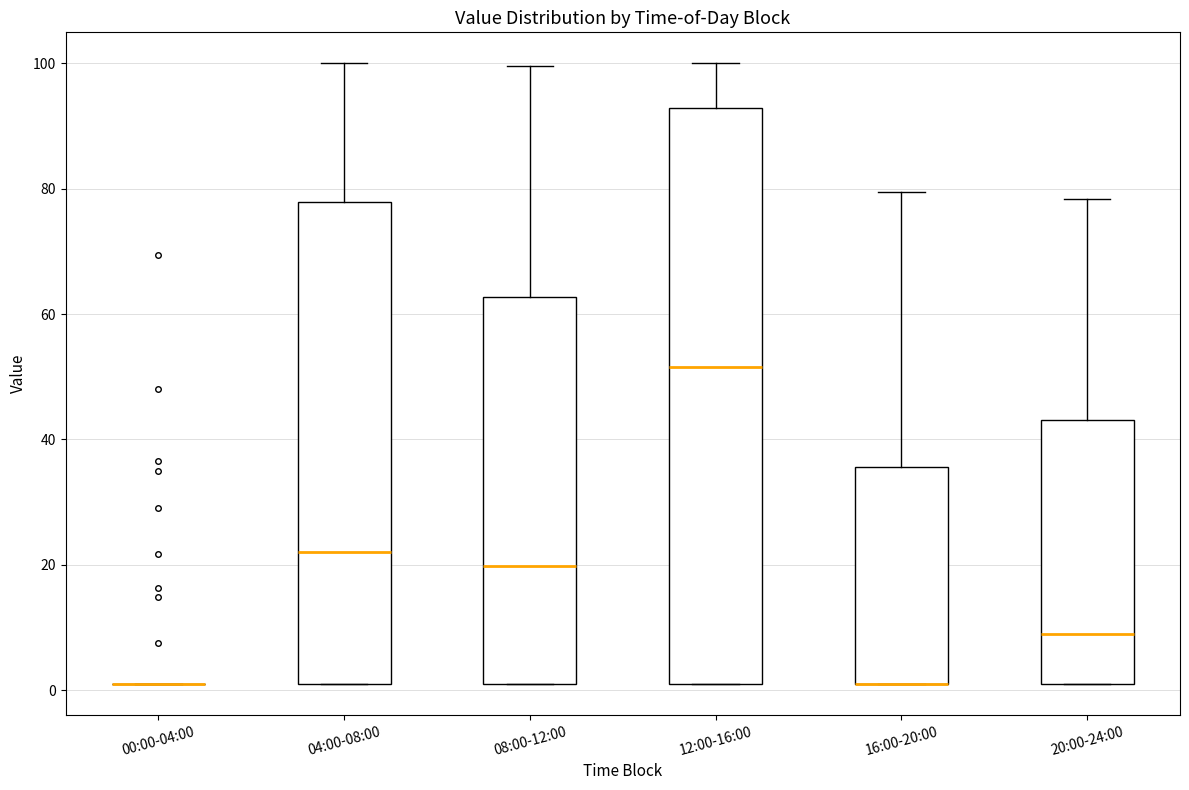

Where does the upper whisker of the box for 12:00-16:00 end on the y-axis? The values are not printed on the chart, so give them approximately, as read against the axis.

100